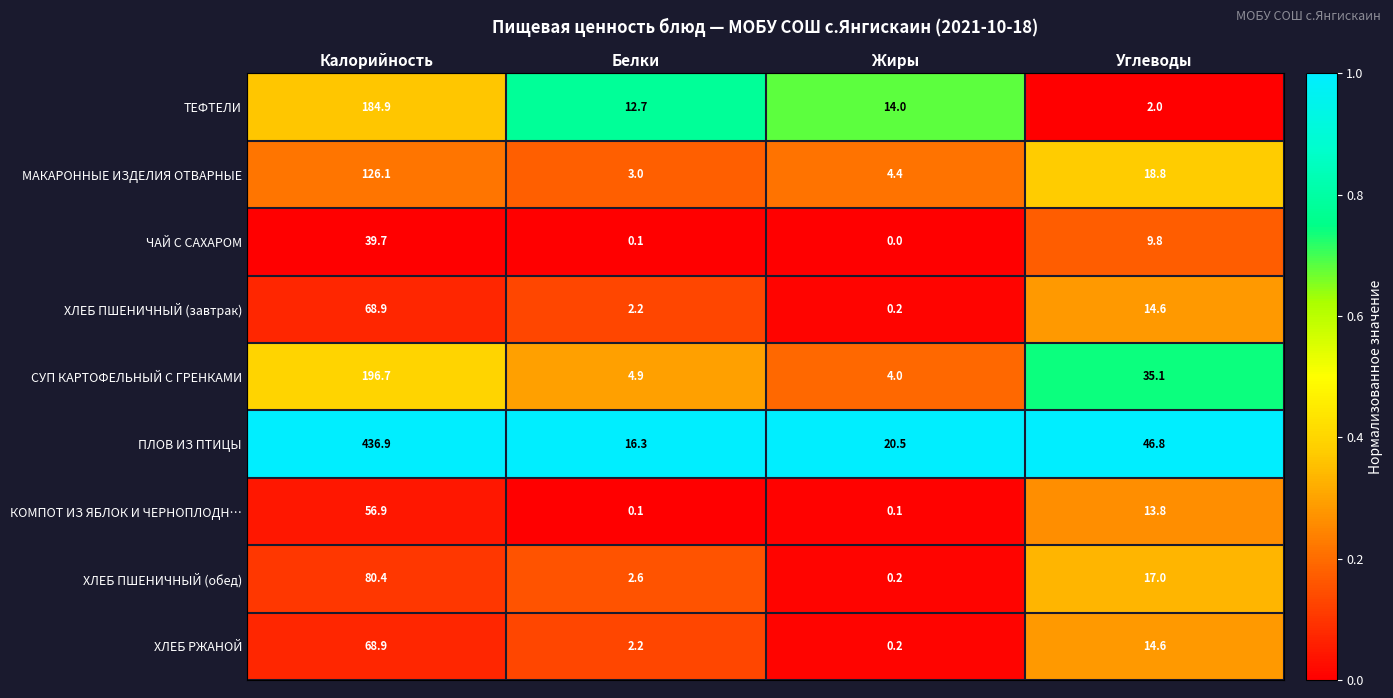

What is the sum of all ТЕФТЕЛИ values?

213.6